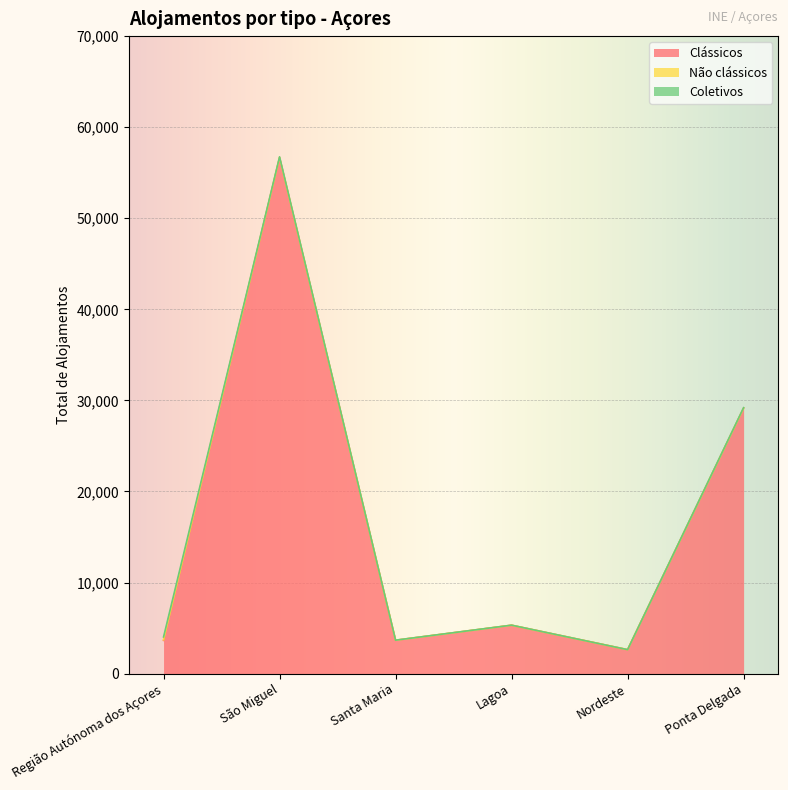

Count the number of data series in this chart.

3